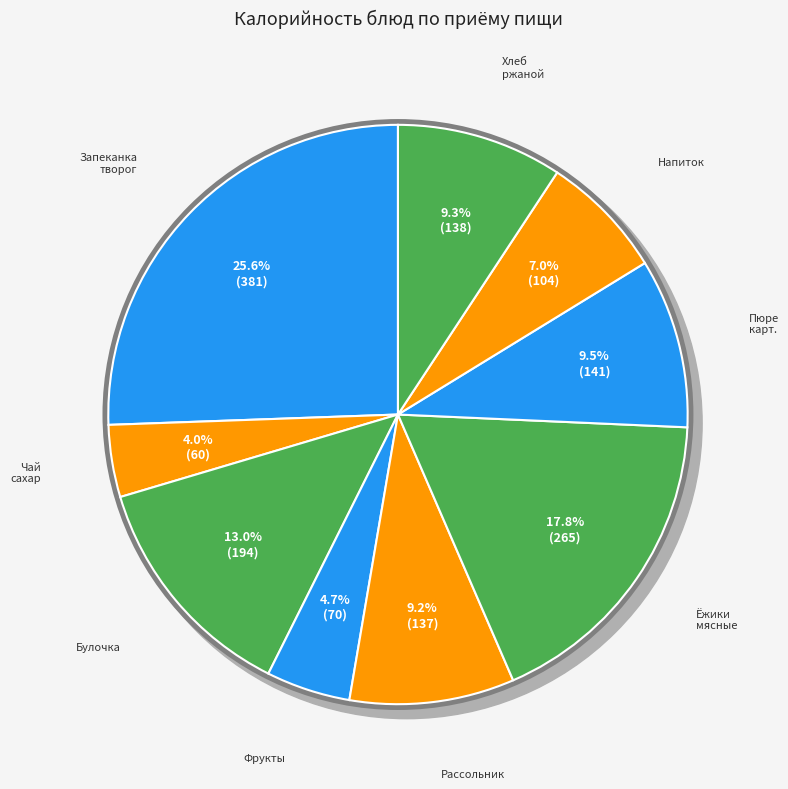

What percentage is NOT represented by Чай с сахаром?

96.0%